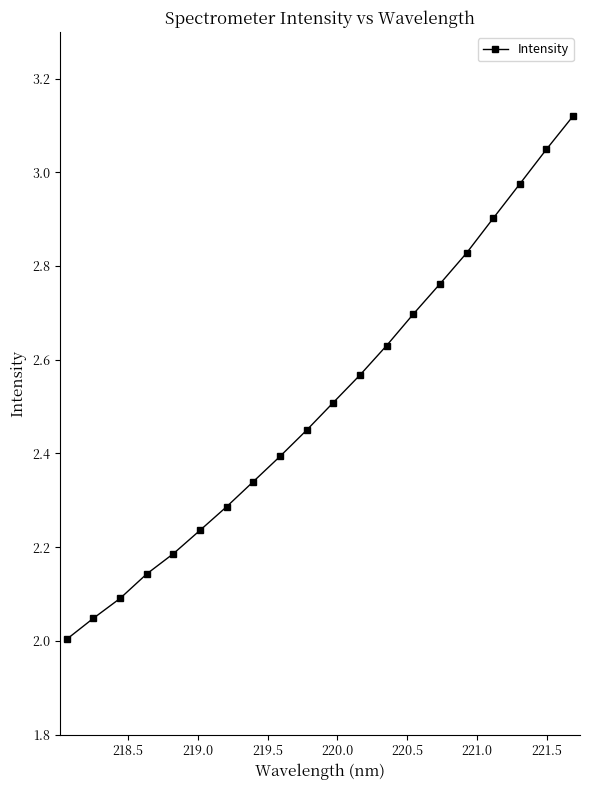

Does the chart have visible grid lines?

No